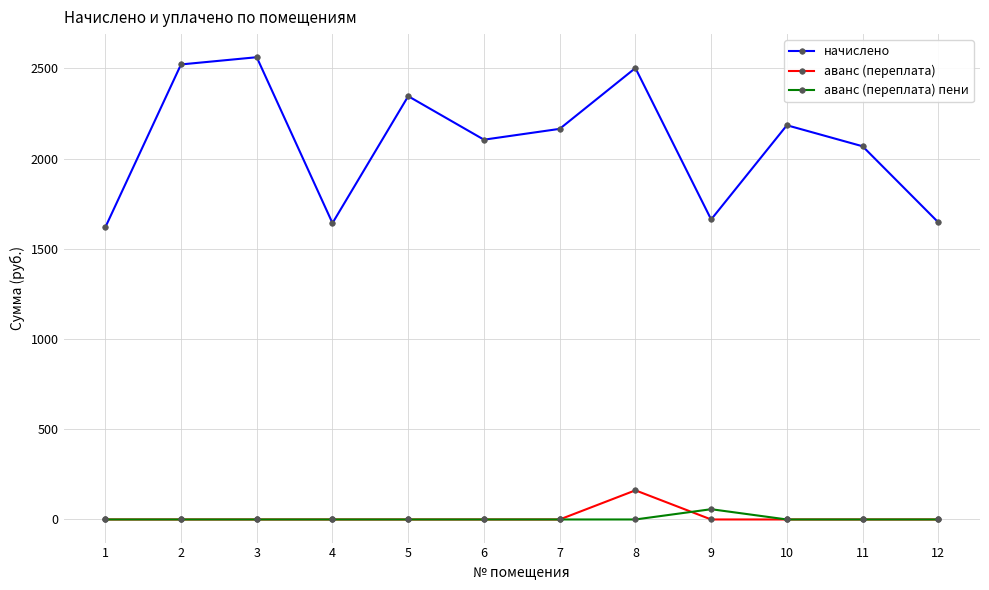

The начислено series shows 3709.1 at 2. True or false?

False